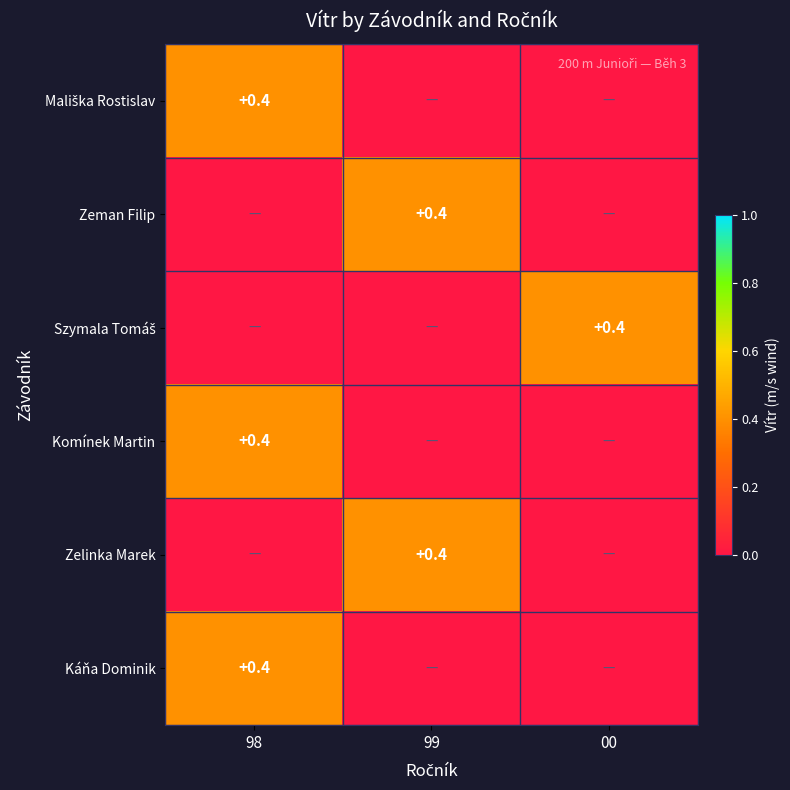

Count the Zelinka Marek values in the range 0 to 1.

3